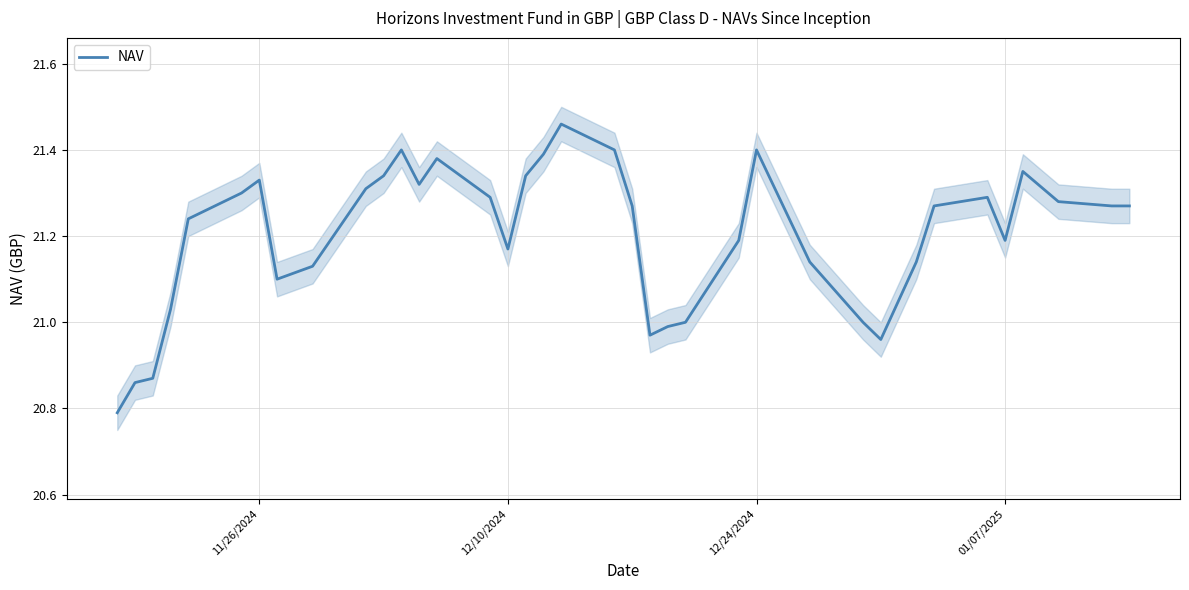

What is the lowest value of the NAV series?

20.8